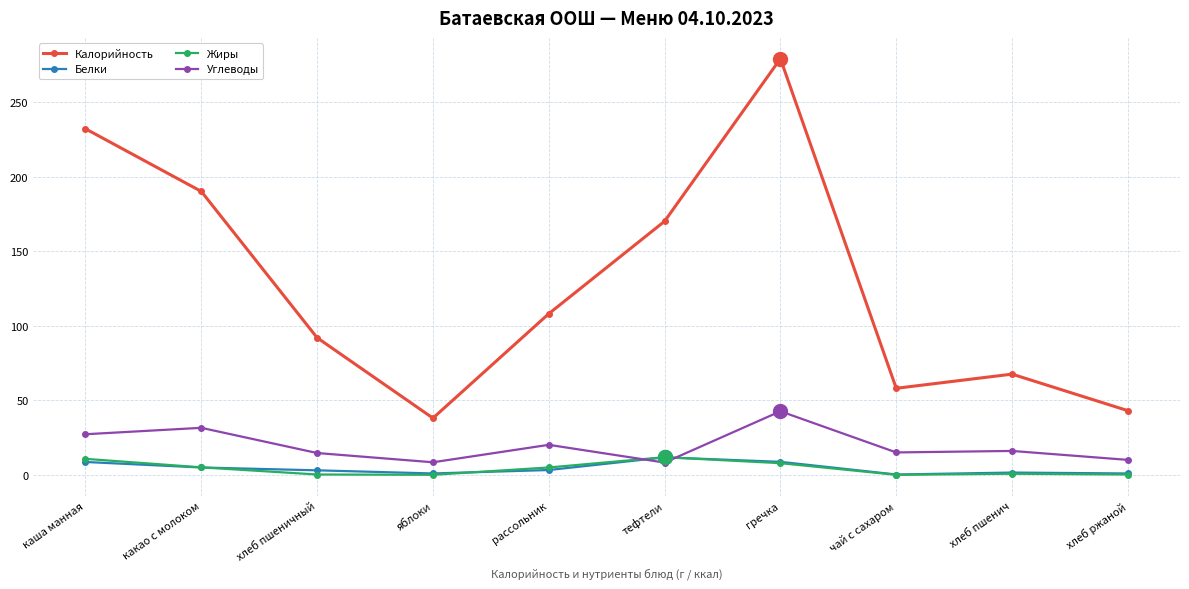

Which series has the widest spread of values?

Калорийность